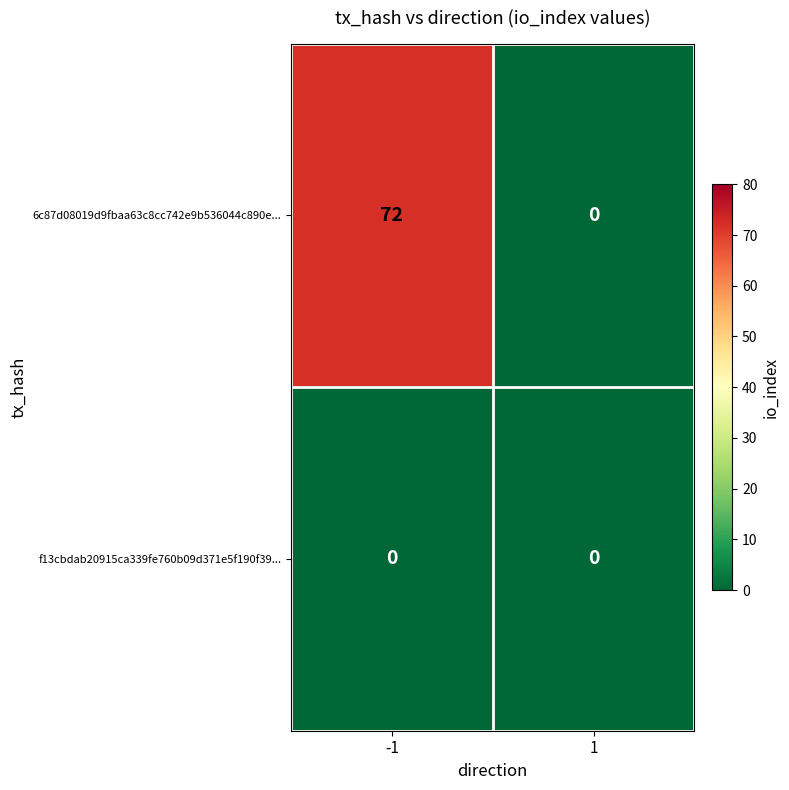

Rank the series by their maximum value, from lowest to highest.

f13cbdab20915ca339fe760b09d371e5f190f39..., 6c87d08019d9fbaa63c8cc742e9b536044c890e...